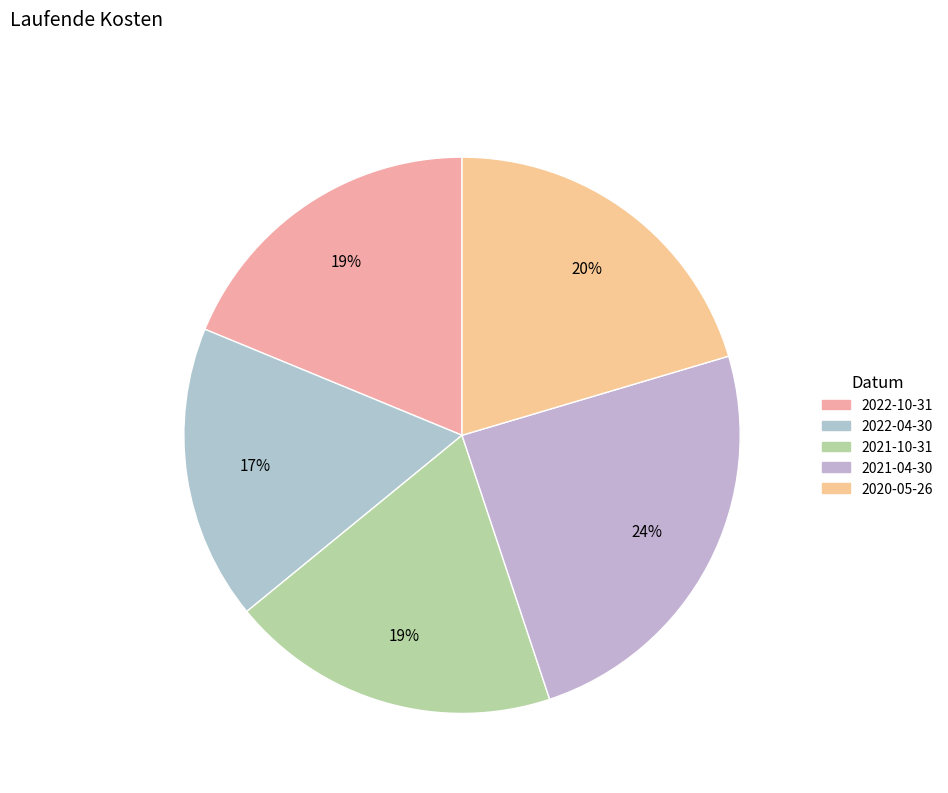

The 2022-10-31 slice represents 19% of the pie. True or false?

True